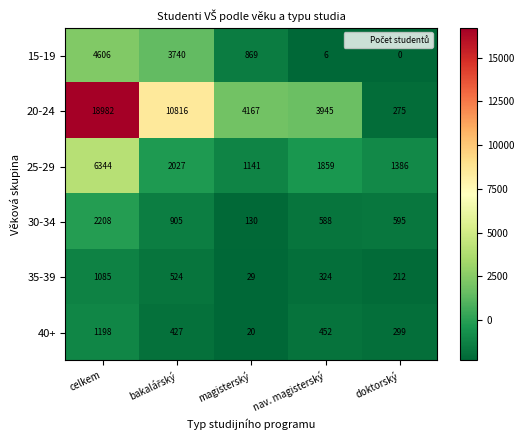

List the series in order of their peak value, lowest first.

35-39, 40+, 30-34, 15-19, 25-29, 20-24